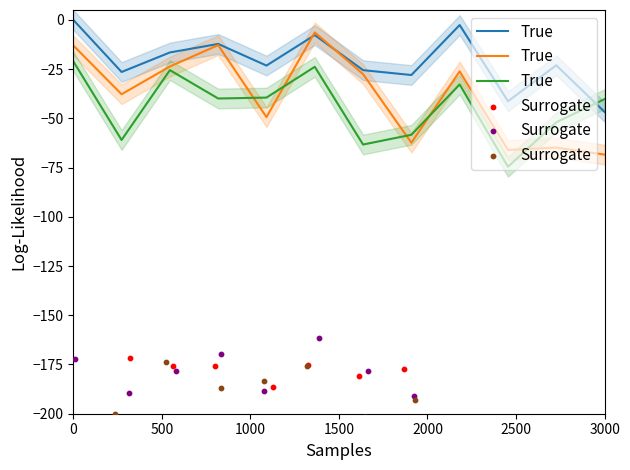

Which series has the largest Y range (max minus min)?

True (30.5~31.4)